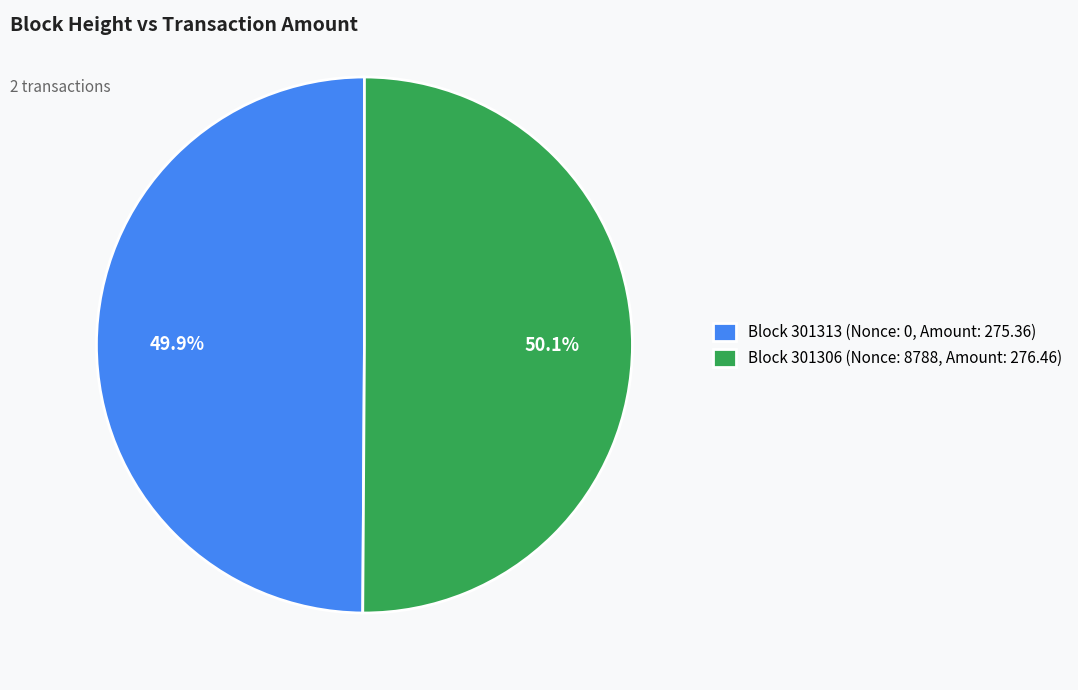

Is there a majority slice in this chart?

Yes